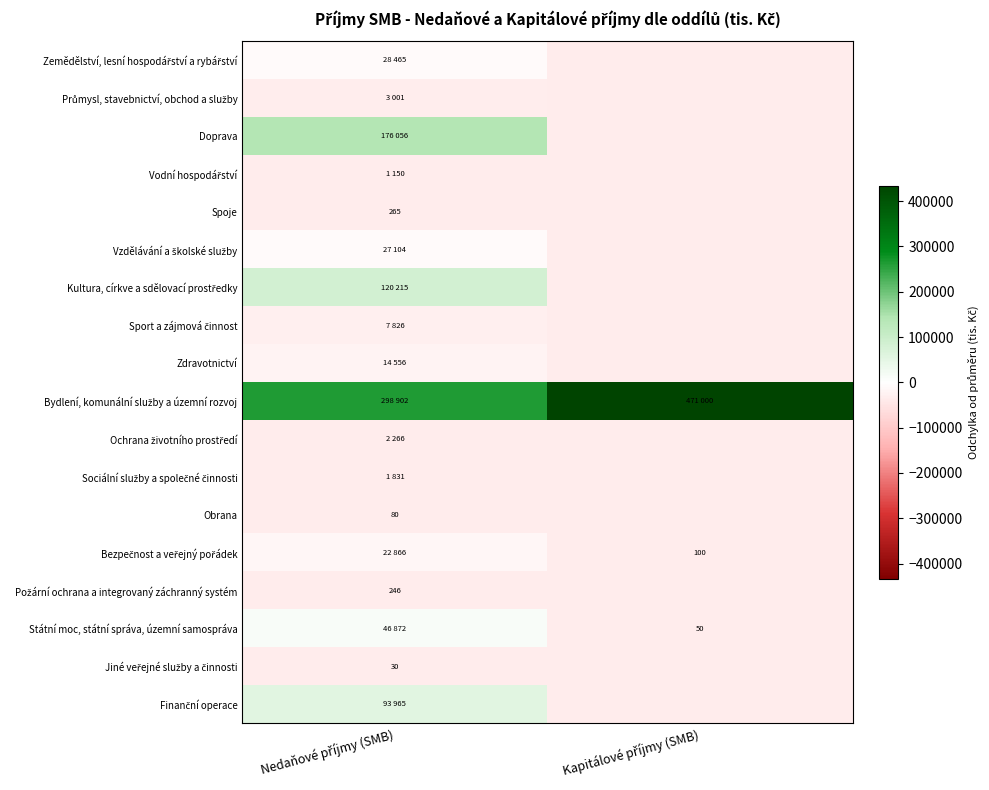

Is the value of Obrana at Nedaňové příjmy (SMB) greater than the value of Zemědělství, lesní hospodářství a rybářství at Nedaňové příjmy (SMB)?

No